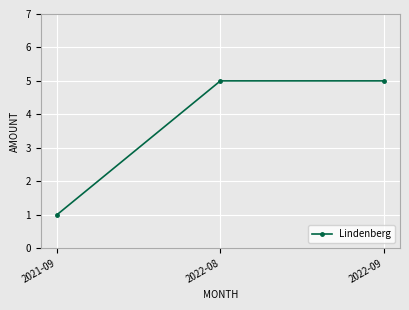

What is the average value?

4